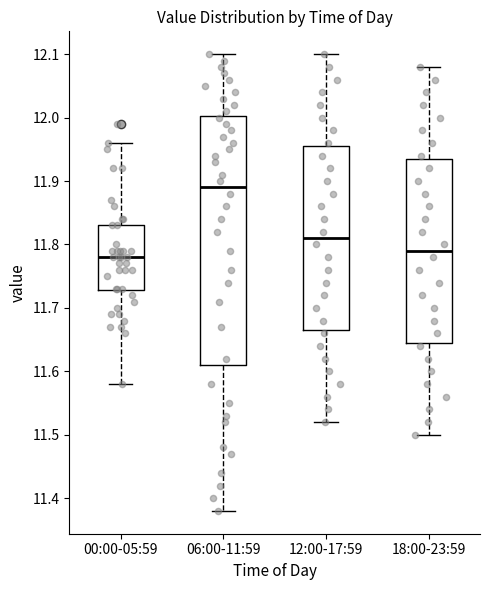

Reading left to right, transcribe this box plot: for each box, give where its median line is, the range the box spans, and where its two whiskers end, as read against the y-axis. The values are not printed on the chart, so give them approximately, as read against the axis.

00:00-05:59: median 11.78, box 11.73 to 11.83, whiskers 11.58 to 11.96
06:00-11:59: median 11.89, box 11.61 to 12.00, whiskers 11.38 to 12.10
12:00-17:59: median 11.81, box 11.67 to 11.96, whiskers 11.52 to 12.10
18:00-23:59: median 11.79, box 11.65 to 11.94, whiskers 11.50 to 12.08